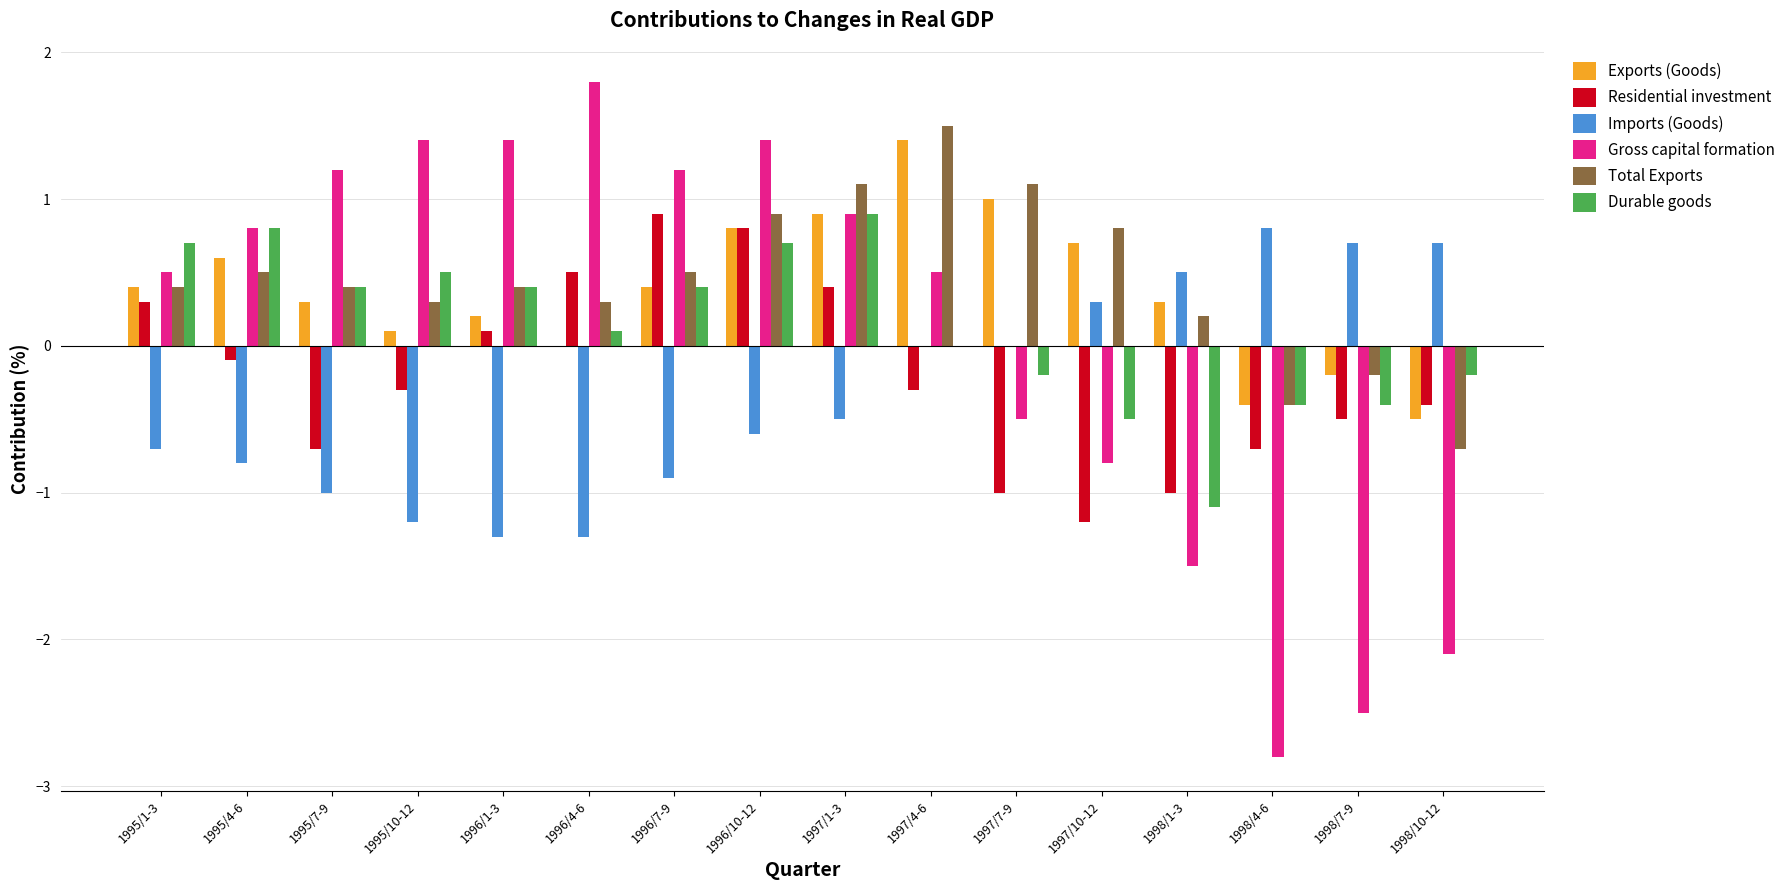

How many series are shown in this chart?

6